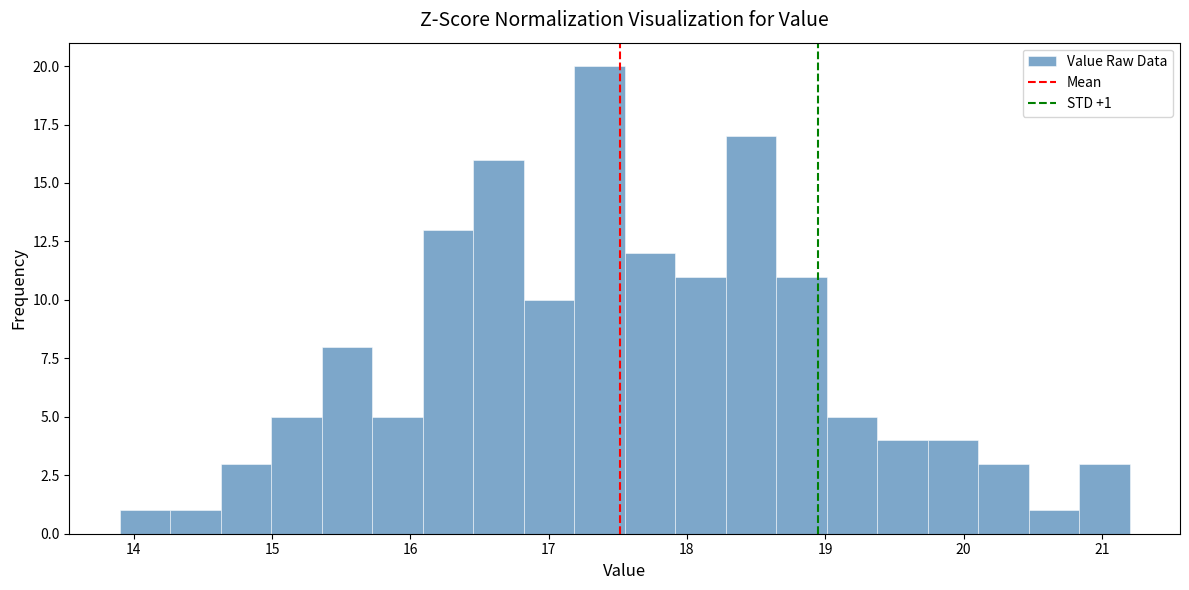

Read against the x-axis, roughly where is the centre of the tallest bar?

17.4